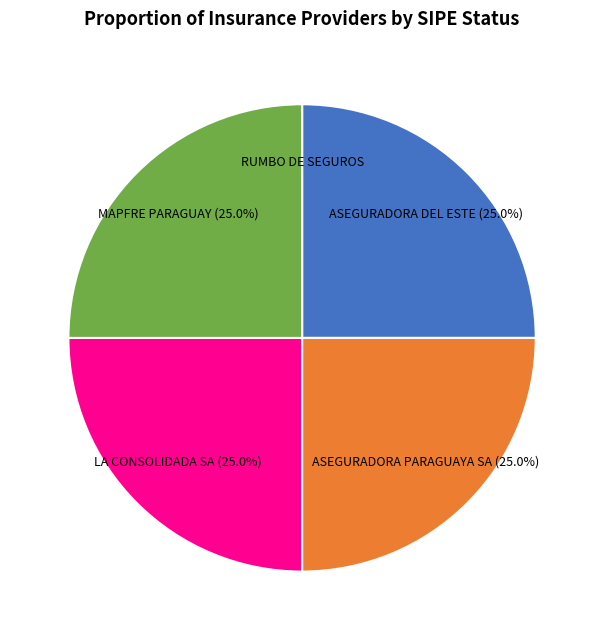

What percentage is NOT represented by ASEGURADORA PARAGUAYA SA?

75.0%